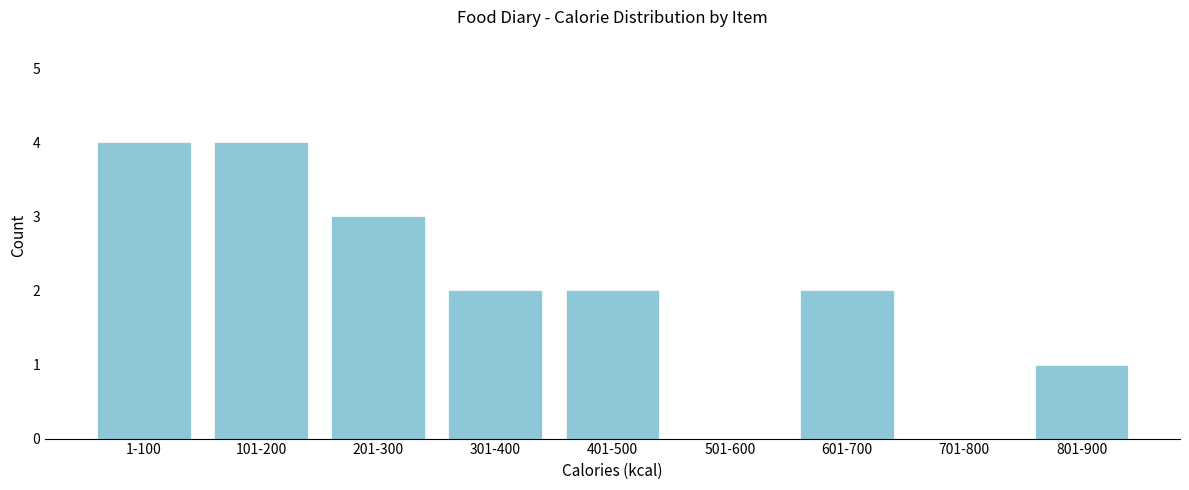

Reading left to right, transcribe all the data shown in this chart.

1-100=4	101-200=4	201-300=3	301-400=2	401-500=2	501-600=0	601-700=2	701-800=0	801-900=1